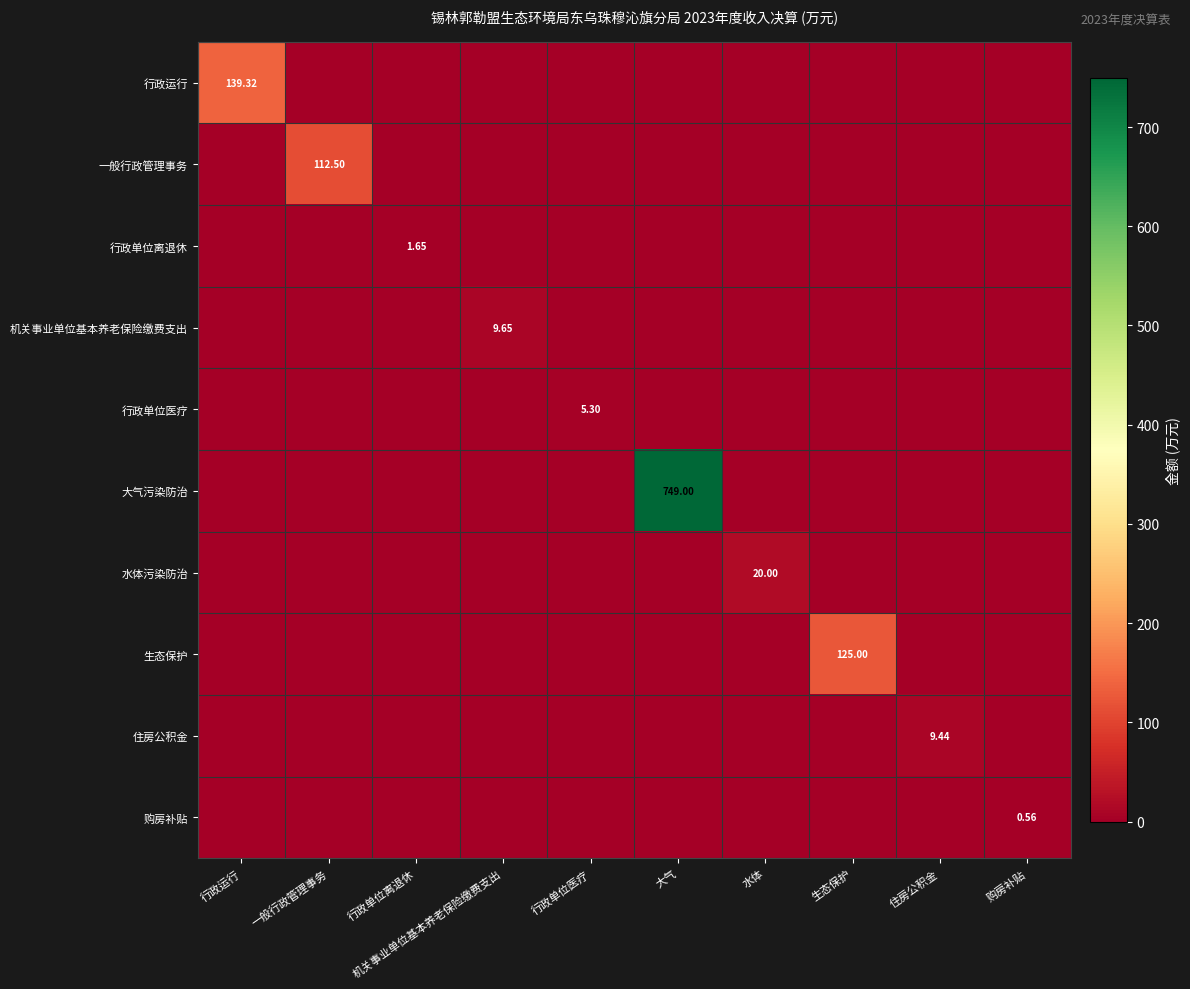

Which category has the lowest value in the 购房补贴 series?

行政运行